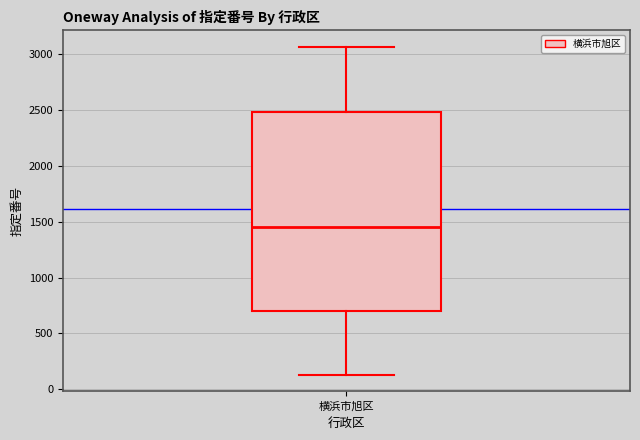

Transcribe this box plot: give where the median line is, the range the box spans, and where the two whiskers end, as read against the y-axis. The values are not printed on the chart, so give them approximately, as read against the axis.

median 1450, box 700 to 2500, whiskers 150 to 3050